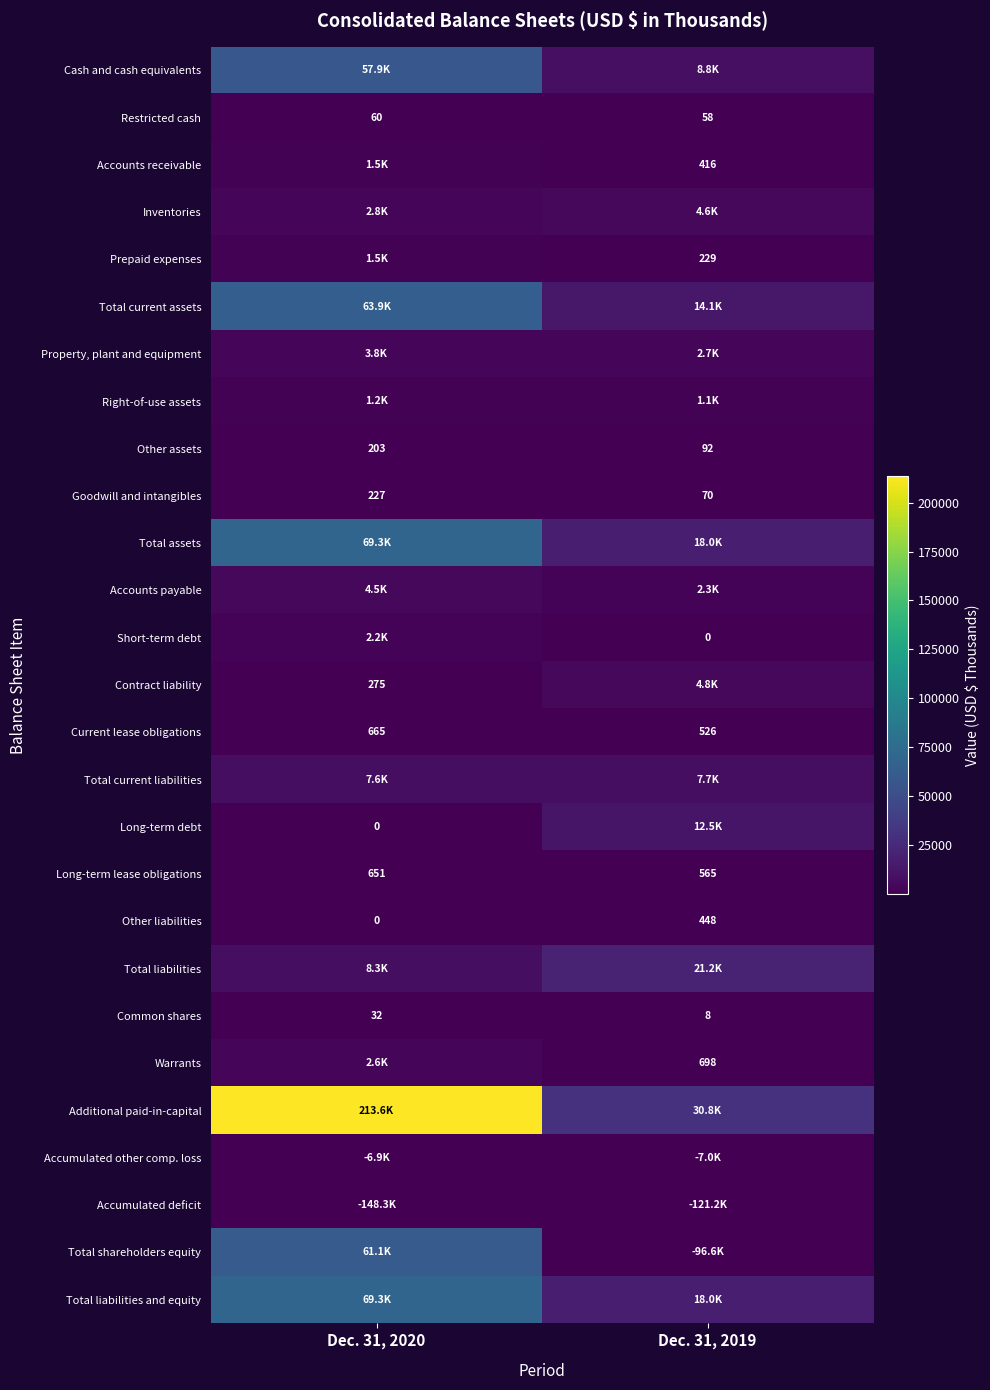

The value of Contract liability at Dec. 31, 2020 is 392. True or false?

False